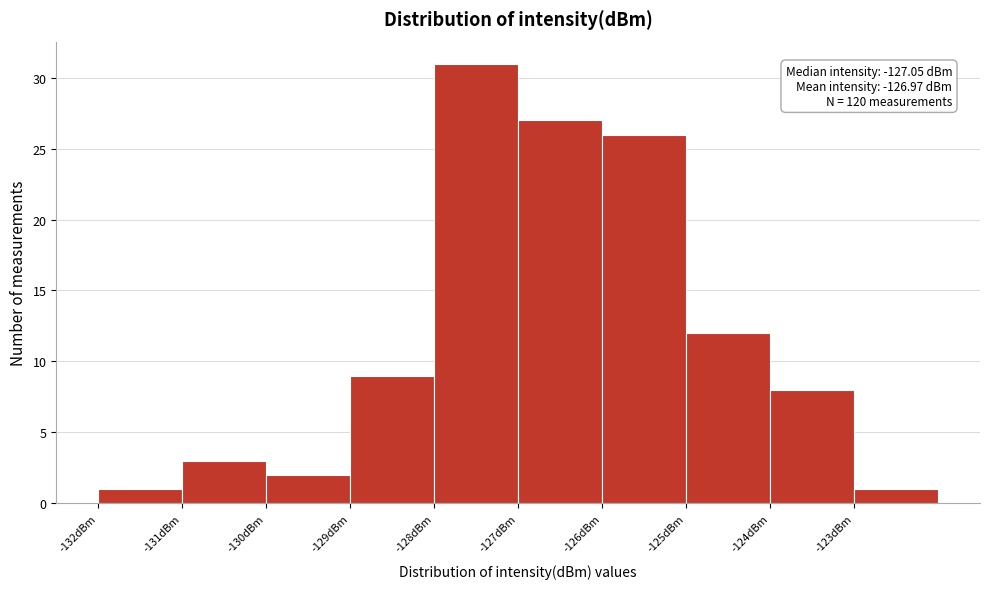

Reading left to right, list all the values displayed in this chart.

1	3	2	9	31	27	26	12	8	1